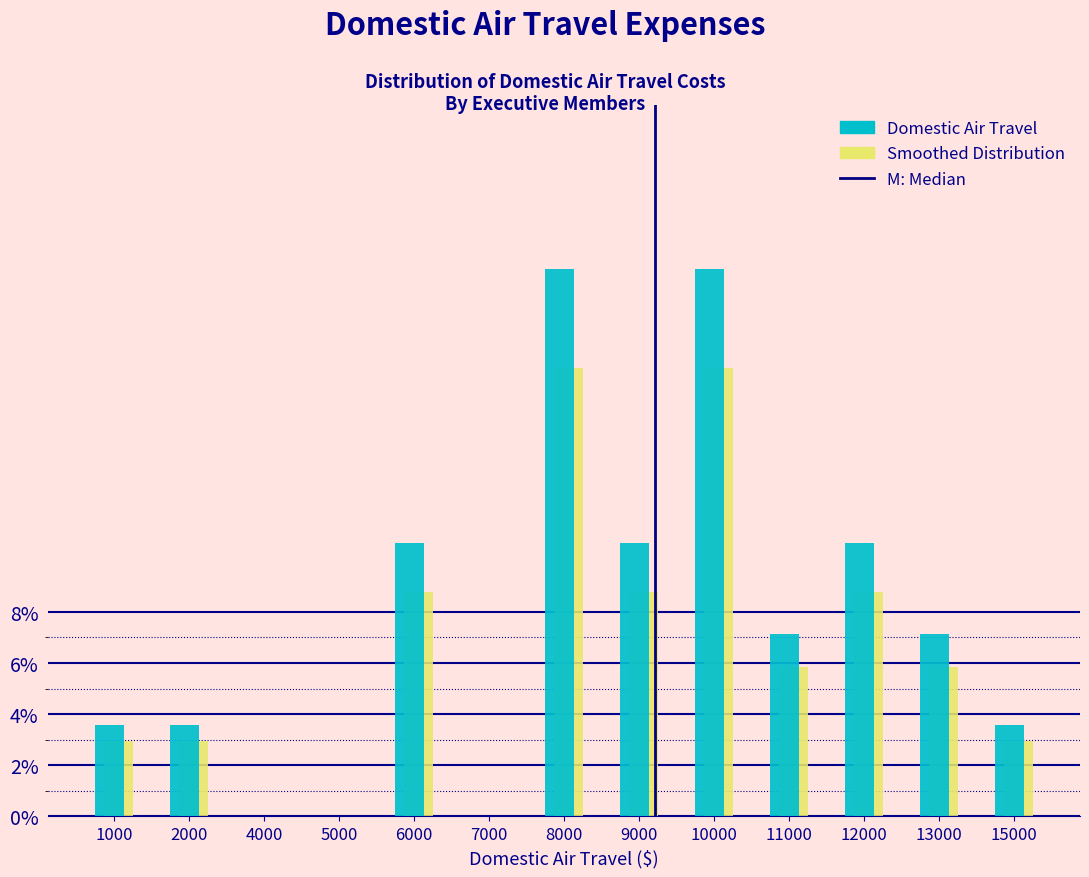

Reading left to right, what are all the values shown in this chart?

Domestic Air Travel: 1000=3.6	2000=3.6	4000=0.0	5000=0.0	6000=10.7	7000=0.0	8000=21.4	9000=10.7	10000=21.4	11000=7.1	12000=10.7	13000=7.1	15000=3.6
Smoothed Distribution: 1000=2.9	2000=2.9	4000=0.0	5000=0.0	6000=8.8	7000=0.0	8000=17.6	9000=8.8	10000=17.6	11000=5.9	12000=8.8	13000=5.9	15000=2.9